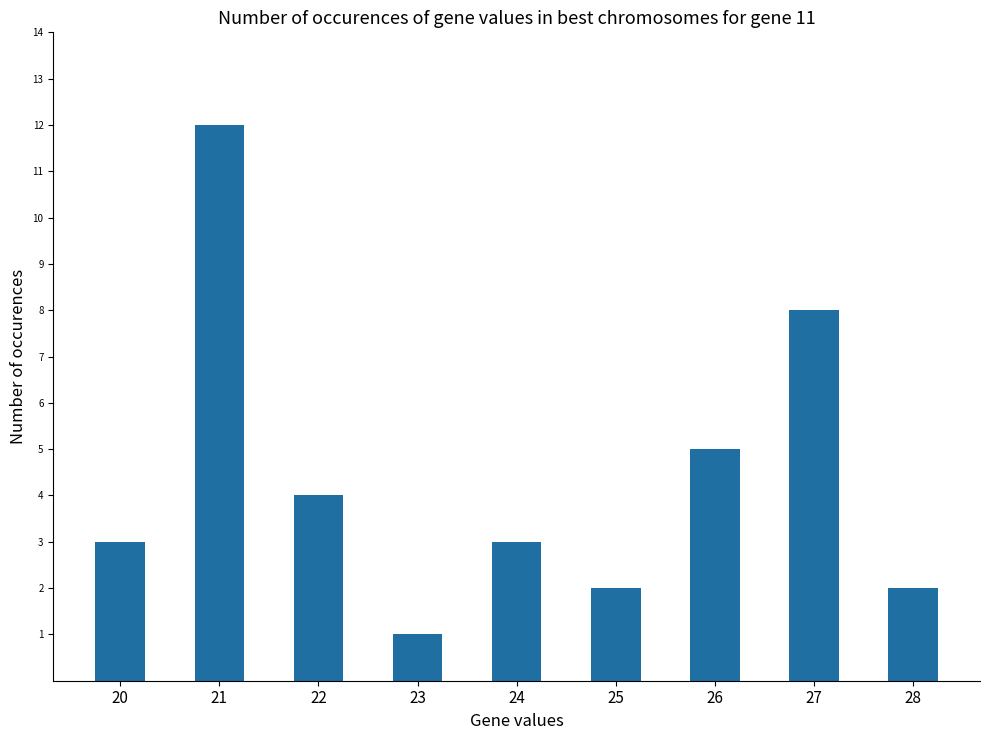

What is the minimum value shown in the chart?

1